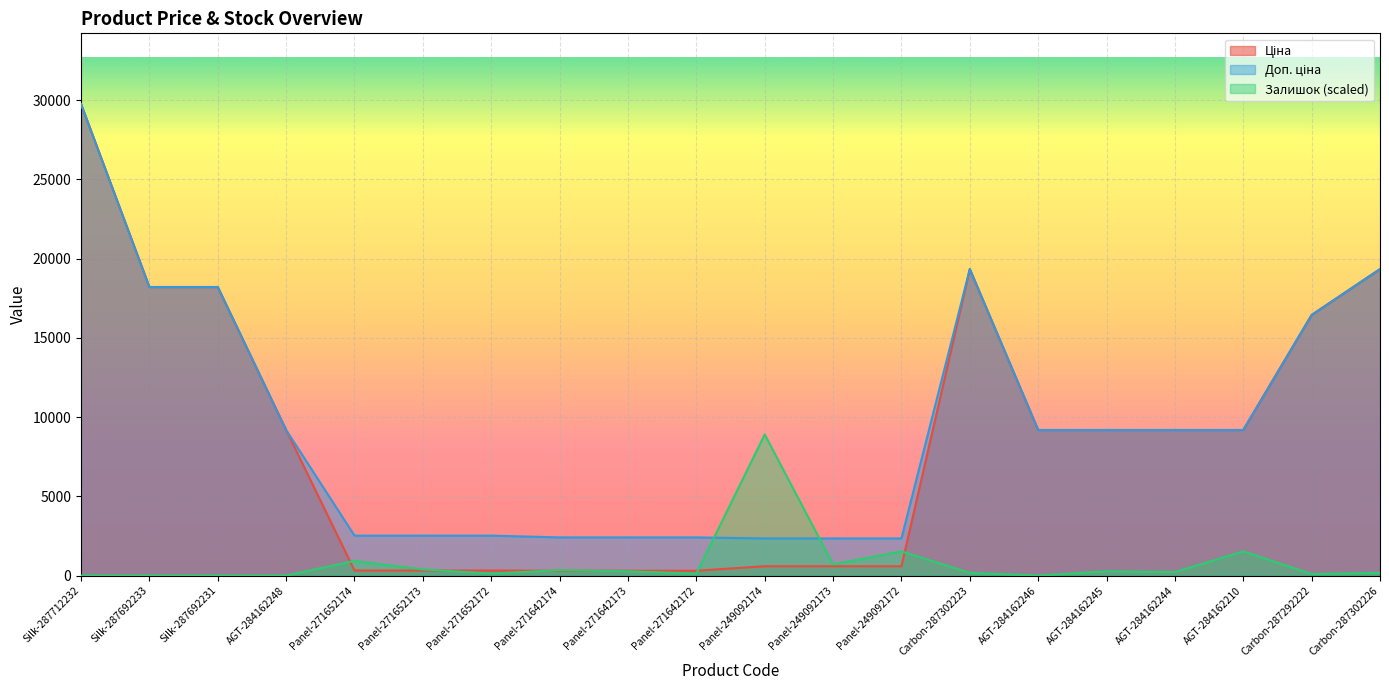

At which category is the sum across all series the highest?

Silk-287712232